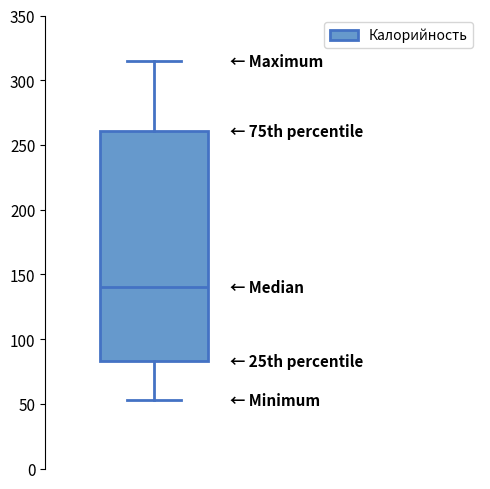

Where is the lower edge of the box on the y-axis? The values are not printed on the chart, so give them approximately, as read against the axis.

85